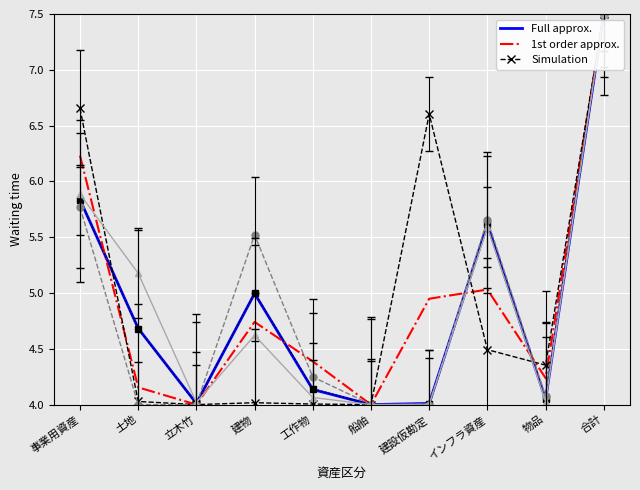

At which category is the sum across all series the highest?

合計